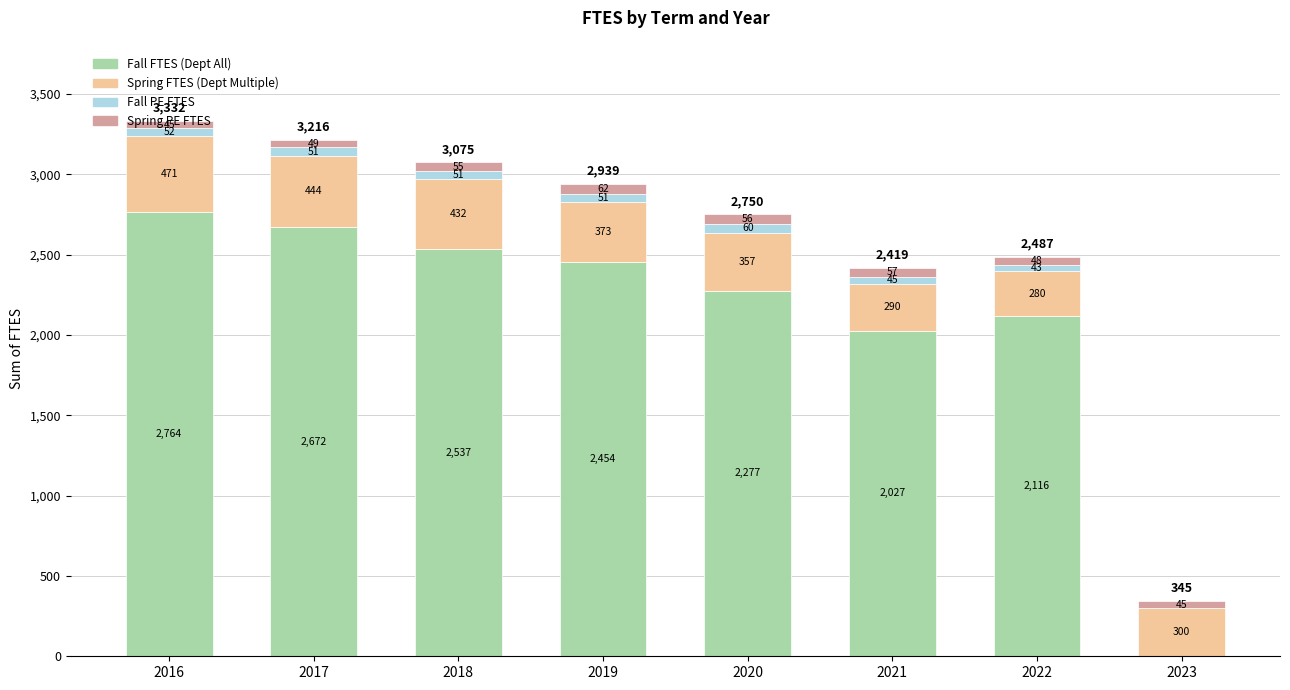

At which category is the sum across all series the highest?

2016